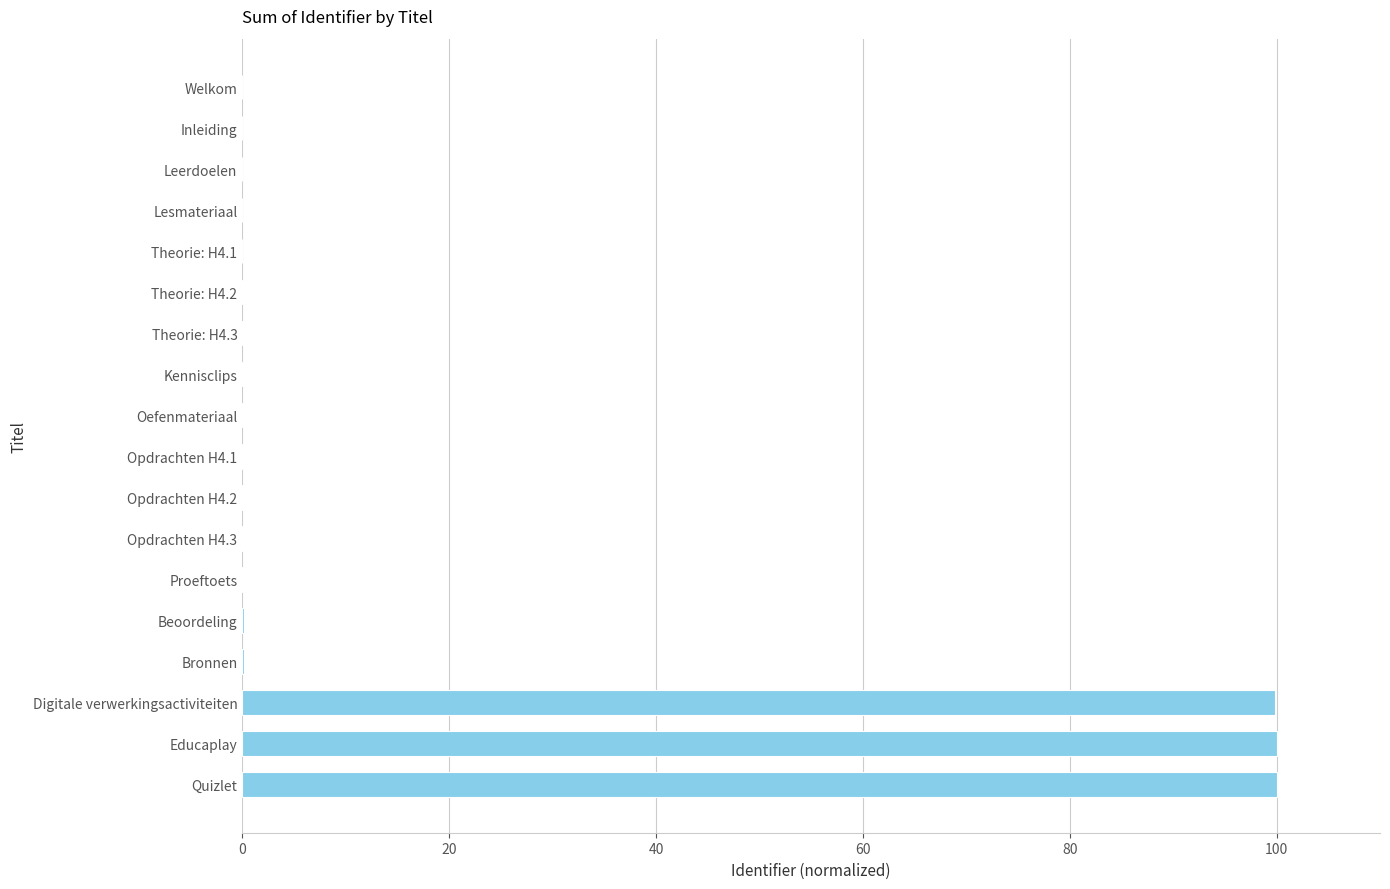

What is the maximum value shown in the chart?

100.0